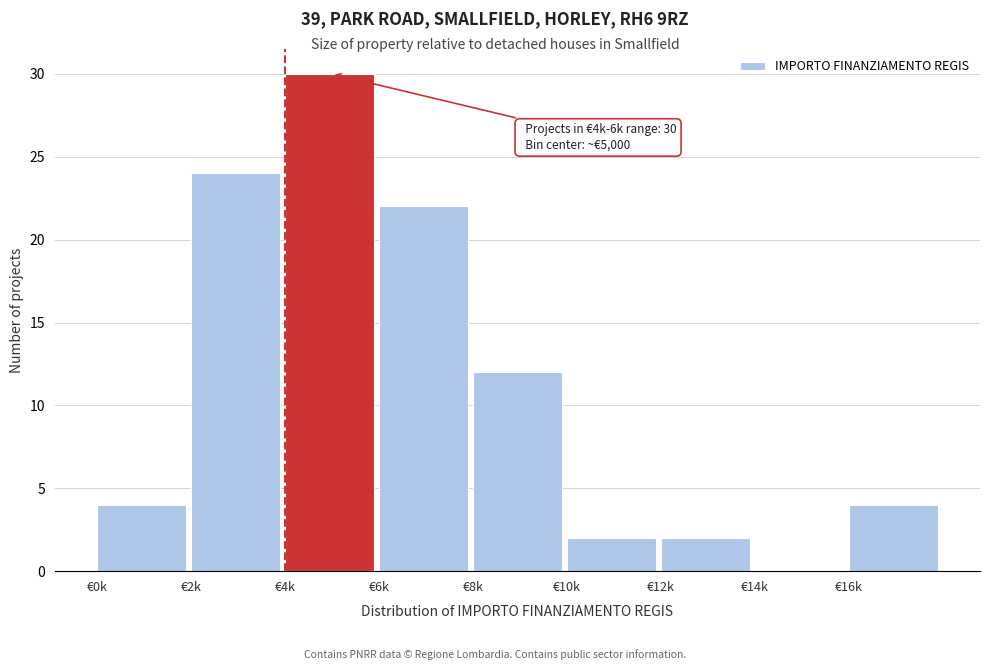

Reading left to right, extract all data points from this chart.

€0k=4	€2k=24	€4k=30	€6k=22	€8k=12	€10k=2	€12k=2	€14k=0	€16k=4